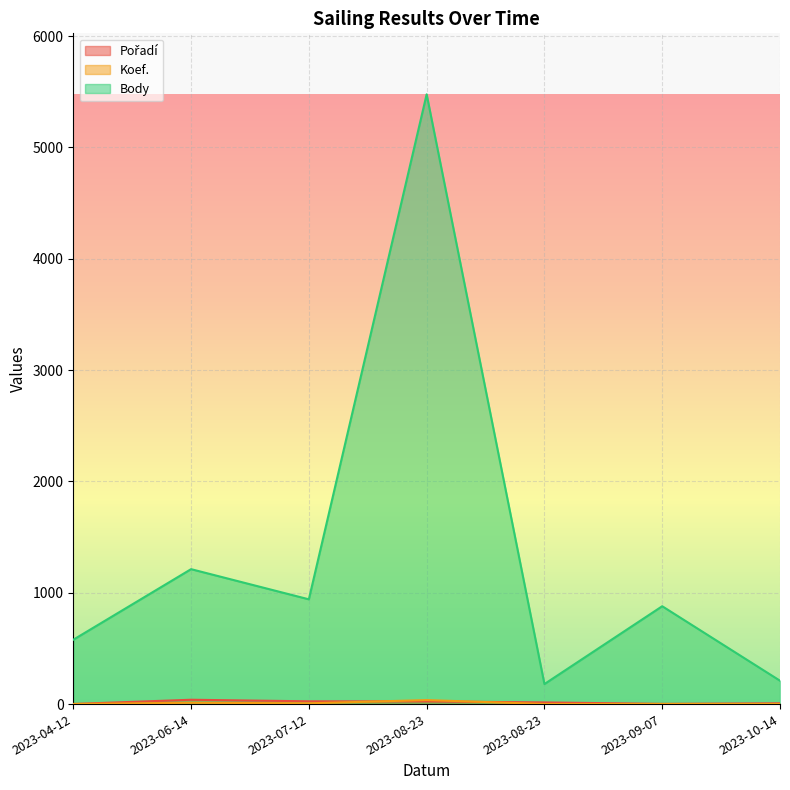

What is the difference between the highest and lowest values at 2023-10-14?

209